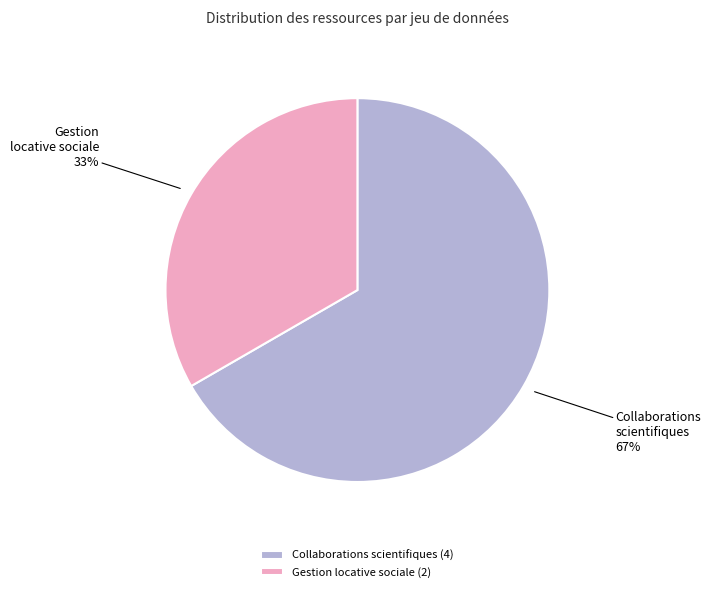

What is the ratio of the value at Collaborations scientifiques to the value at Gestion locative sociale?

2.0